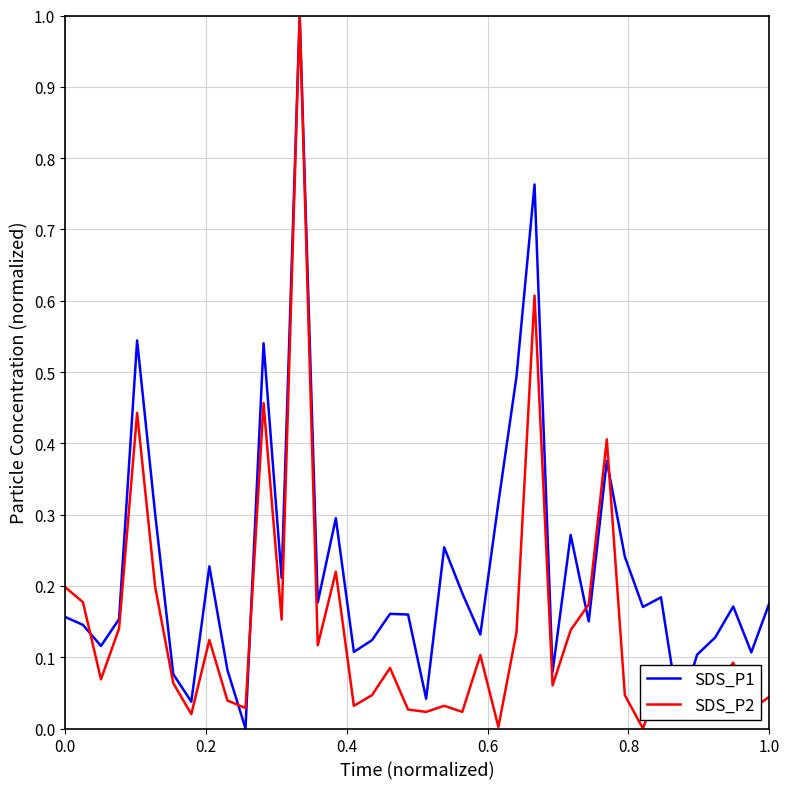

Rank the series by their average value, from lowest to highest.

SDS_P2, SDS_P1